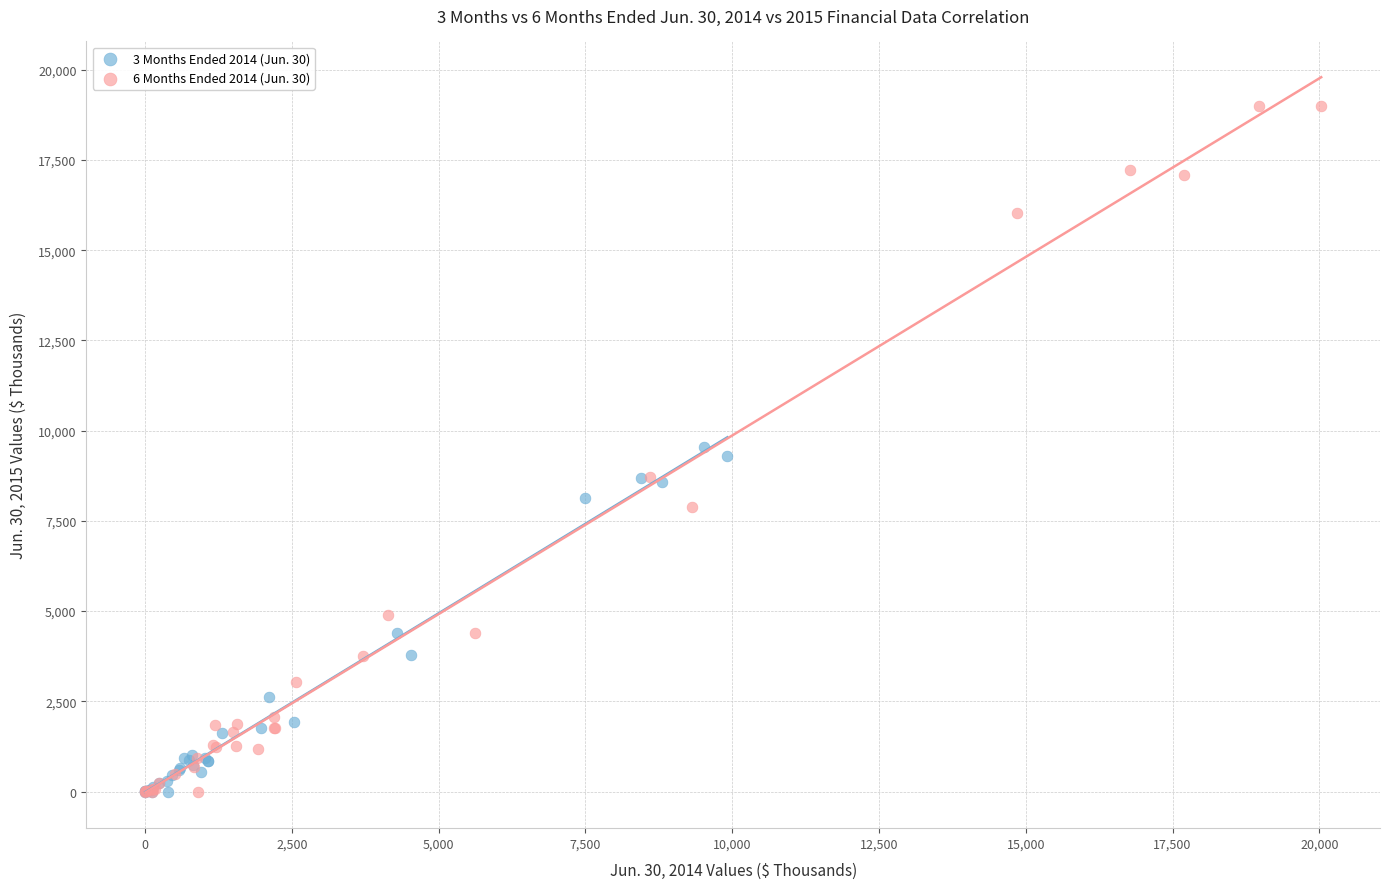

Which series has the largest Y range (max minus min)?

6 Months Ended 2014 (Jun. 30)